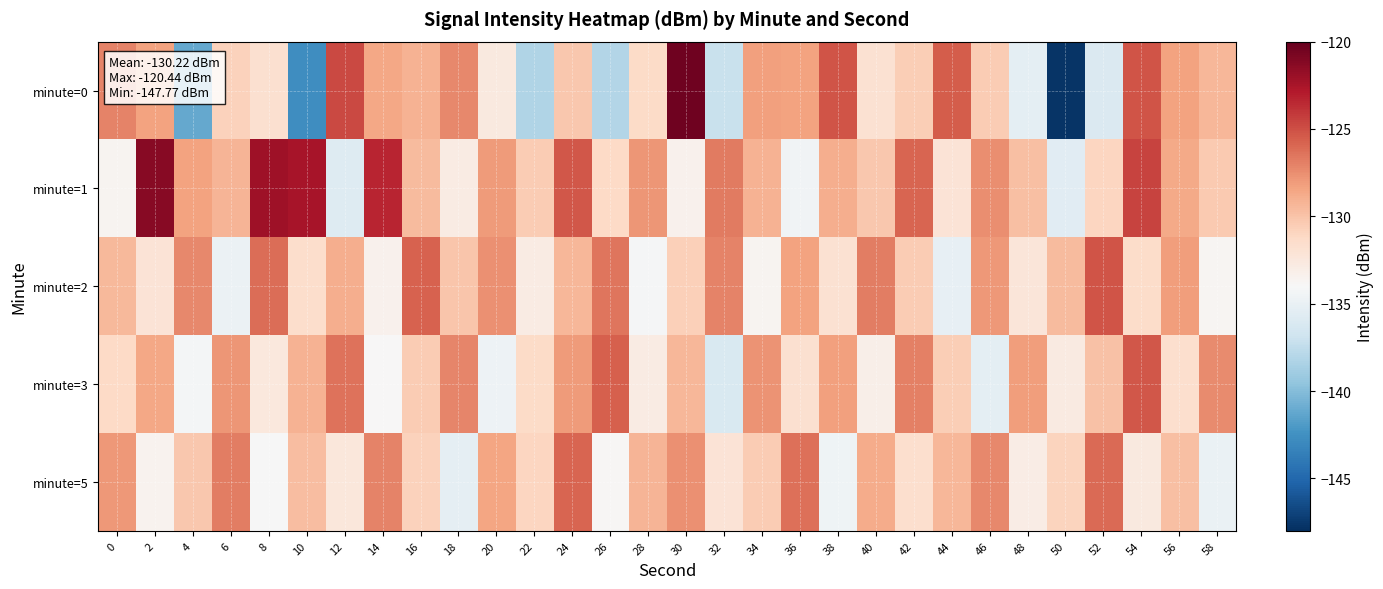

Reading left to right, extract all data points from this chart.

minute=0: 0=-127.1	2=-128.4	4=-141.1	6=-130.7	8=-131.8	10=-142.7	12=-124.8	14=-128.6	16=-129.2	18=-127.2	20=-132.7	22=-138.3	24=-130.2	26=-138.1	28=-131.4	30=-120.4	32=-137.1	34=-128.3	36=-128.3	38=-125.2	40=-131.9	42=-130.6	44=-125.5	46=-130.4	48=-135.4	50=-147.8	52=-136.1	54=-125.2	56=-128.3	58=-129.4
minute=1: 0=-133.6	2=-121.2	4=-128.3	6=-129.3	8=-122.1	10=-122.4	12=-135.8	14=-123.4	16=-129.6	18=-132.9	20=-128.0	22=-130.5	24=-125.3	26=-131.2	28=-127.8	30=-133.4	32=-126.7	34=-129.1	36=-134.5	38=-128.9	40=-130.2	42=-125.8	44=-132.1	46=-127.5	48=-129.8	50=-135.6	52=-131.0	54=-124.5	56=-128.7	58=-130.3
minute=2: 0=-129.5	2=-132.1	4=-127.3	6=-134.8	8=-126.2	10=-131.5	12=-128.9	14=-133.4	16=-125.7	18=-130.1	20=-127.6	22=-132.8	24=-129.3	26=-126.5	28=-134.2	30=-130.7	32=-127.1	34=-133.6	36=-128.4	38=-131.9	40=-126.8	42=-130.4	44=-135.1	46=-127.9	48=-132.3	50=-129.6	52=-125.2	54=-131.4	56=-128.2	58=-133.7
minute=3: 0=-131.2	2=-128.6	4=-134.3	6=-127.8	8=-132.5	10=-129.1	12=-126.4	14=-133.9	16=-130.5	18=-127.2	20=-134.7	22=-131.3	24=-128.0	26=-125.6	28=-132.8	30=-129.4	32=-136.1	34=-127.7	36=-131.8	38=-128.3	40=-133.2	42=-126.9	44=-130.6	46=-135.4	48=-128.1	50=-132.7	52=-129.9	54=-125.3	56=-131.6	58=-127.4
minute=5: 0=-127.9	2=-133.5	4=-130.2	6=-126.8	8=-134.1	10=-129.7	12=-132.4	14=-127.1	16=-130.8	18=-135.3	20=-128.5	22=-131.0	24=-125.9	26=-133.8	28=-129.2	30=-127.6	32=-132.1	34=-130.5	36=-126.3	38=-134.6	40=-128.8	42=-131.7	44=-129.4	46=-127.3	48=-133.0	50=-130.9	52=-126.1	54=-132.6	56=-129.8	58=-134.9